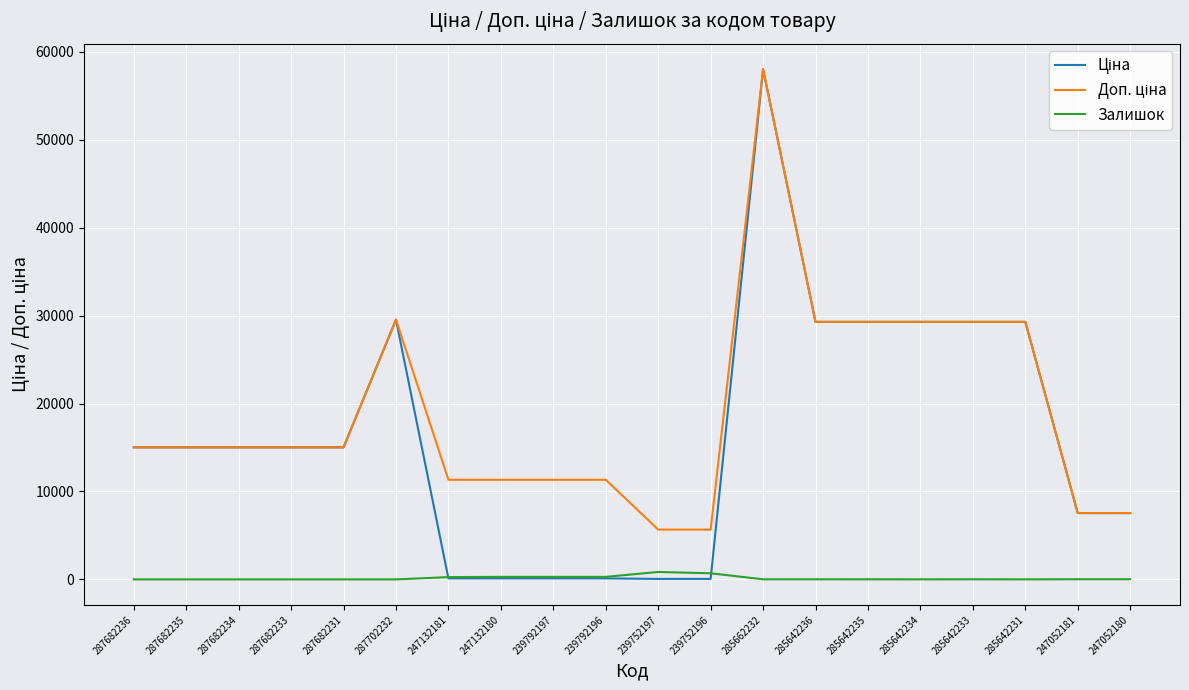

At which category does the chart reach its peak across all series?

285662232